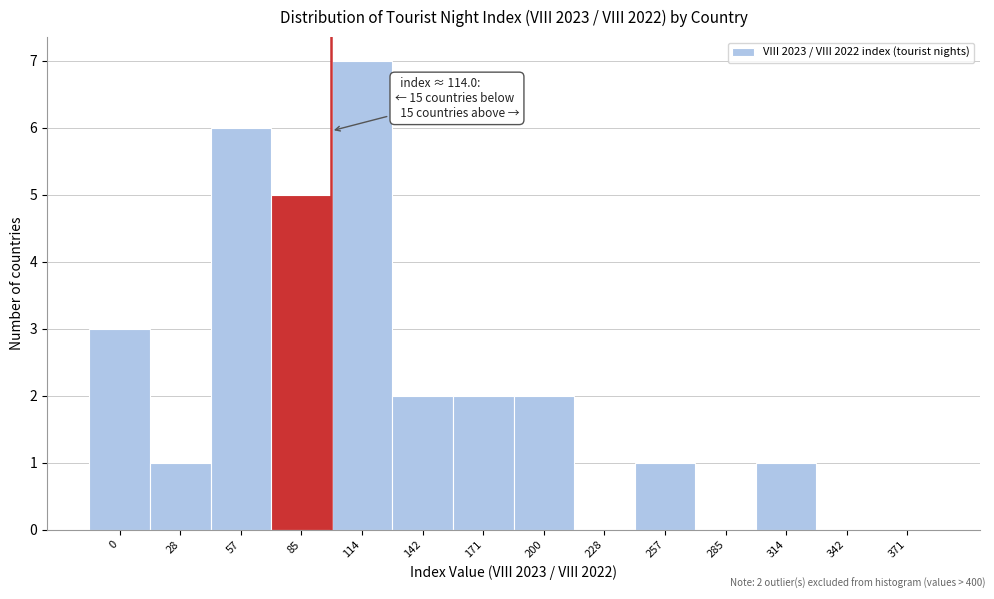

Reading left to right, extract all data points from this chart.

0=3	28=1	57=6	85=5	114=7	142=2	171=2	200=2	228=0	257=1	285=0	314=1	342=0	371=0